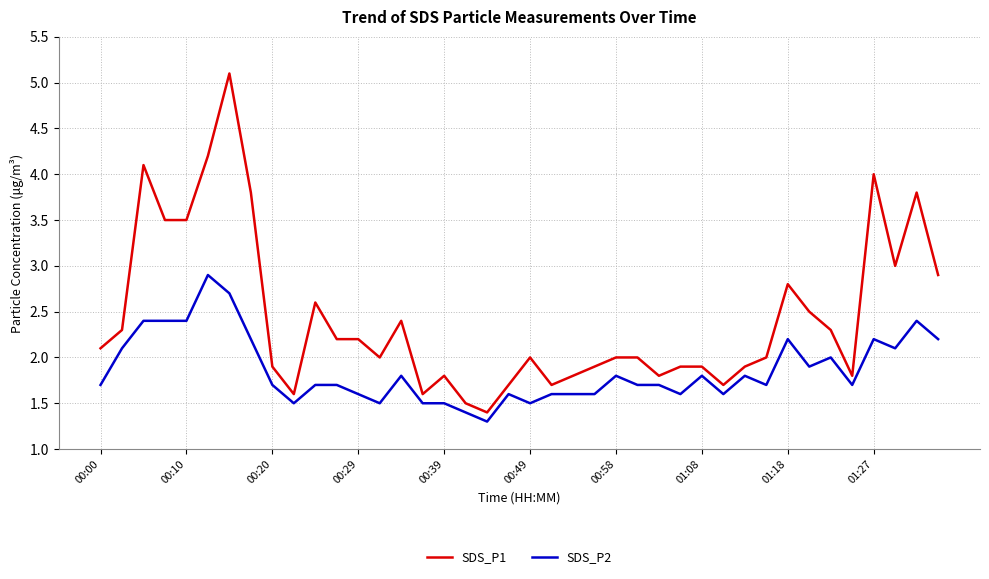

Which series has the widest spread of values?

SDS_P1